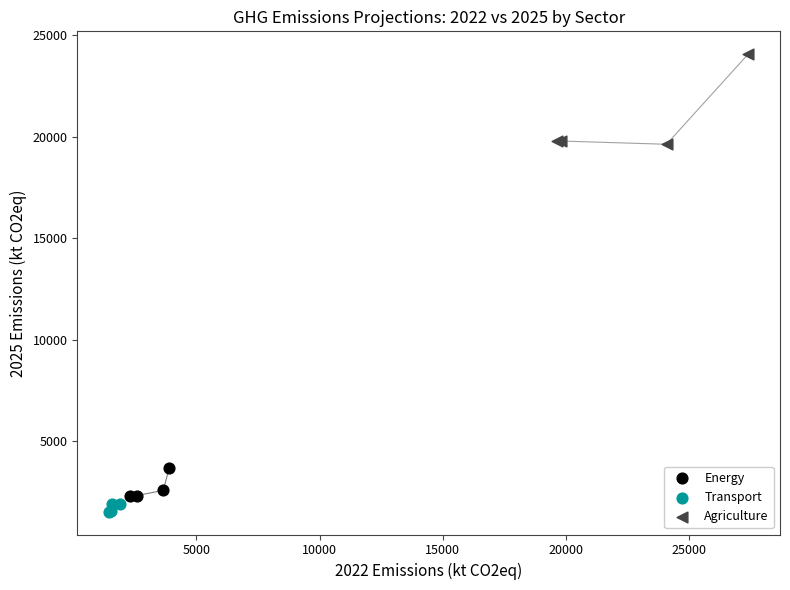

Which series contains the lowest Y value?

Transport